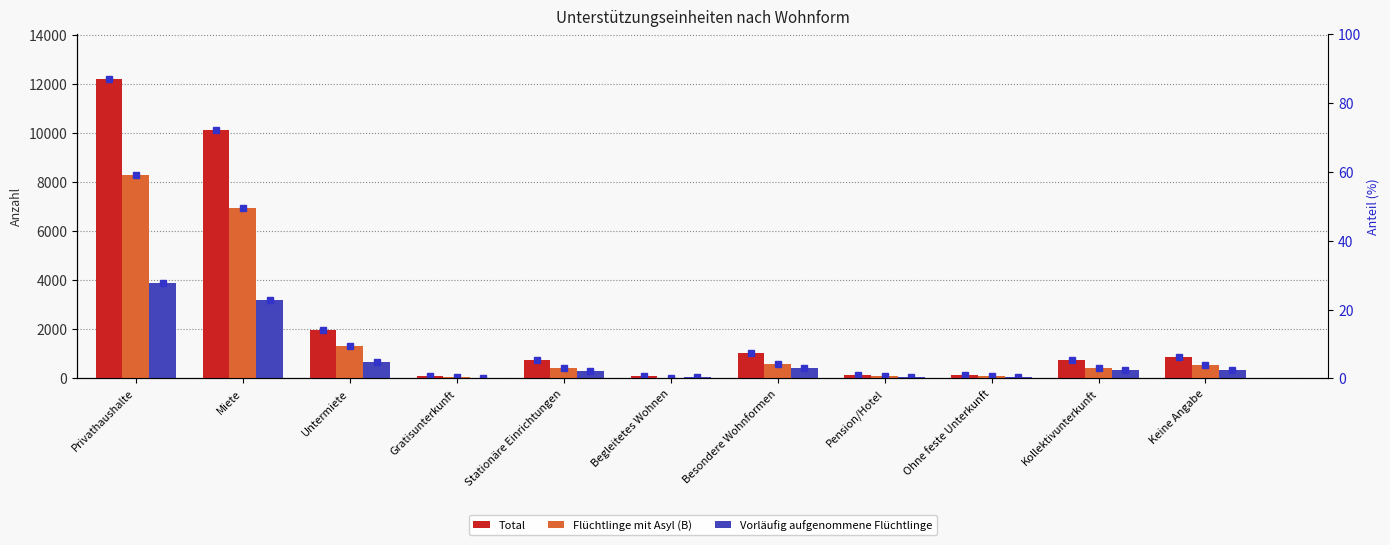

What is the difference between the Total values at Ohne feste Unterkunft and Pension/Hotel?

22